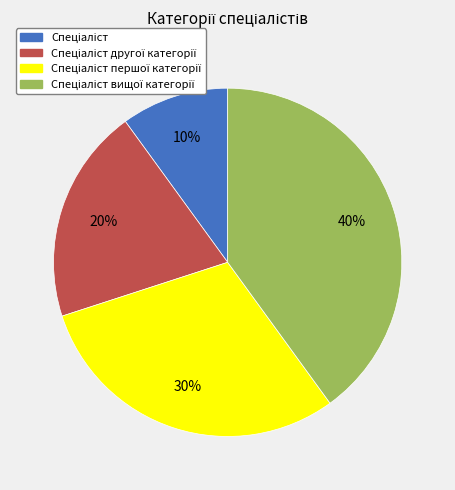

Is there a majority slice in this chart?

No